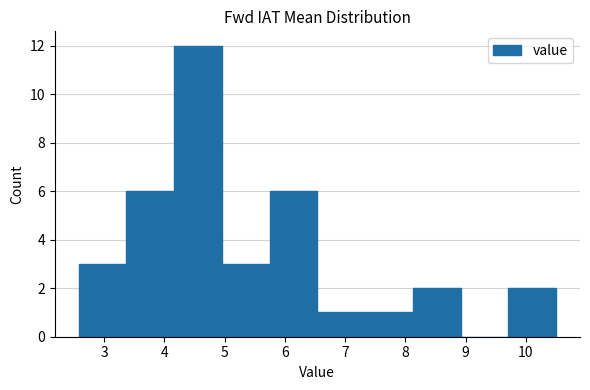

Reading left to right, list every bar in this chart as the range it spans on the x-axis followed by its height. Neither the bar edges nor the heights are printed on the chart, so give them approximately, as read against the axes.

2.6 to 3.4: 3
3.4 to 4.2: 6
4.2 to 5.0: 12
5.0 to 5.7: 3
5.7 to 6.5: 6
6.5 to 7.3: 1
7.3 to 8.1: 1
8.1 to 8.9: 2
8.9 to 9.7: 0
9.7 to 10.5: 2